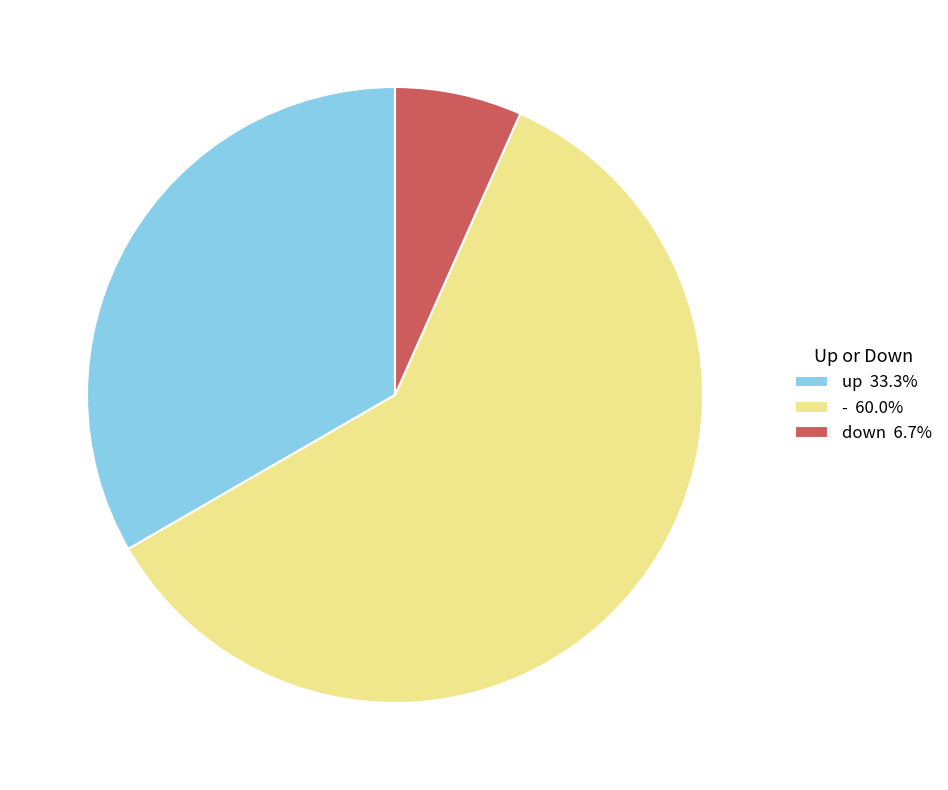

Combined, do down 6.7% and - 60.0% account for over 50%?

Yes